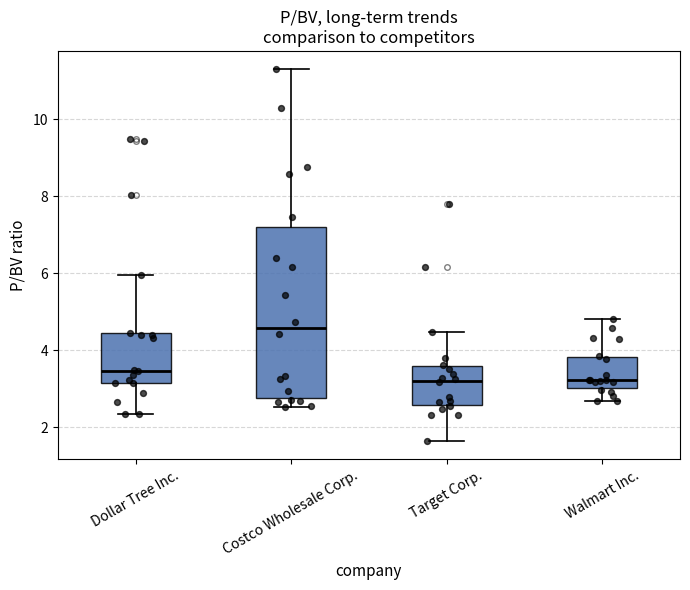

Reading left to right, transcribe this box plot: for each box, give where its median line is, the range the box spans, and where its two whiskers end, as read against the y-axis. The values are not printed on the chart, so give them approximately, as read against the axis.

Dollar Tree Inc.: median 3.4, box 3.2 to 4.4, whiskers 2.4 to 6.0
Costco Wholesale Corp.: median 4.6, box 2.8 to 7.2, whiskers 2.6 to 11.4
Target Corp.: median 3.2, box 2.6 to 3.6, whiskers 1.6 to 4.4
Walmart Inc.: median 3.2, box 3.0 to 3.8, whiskers 2.6 to 4.8